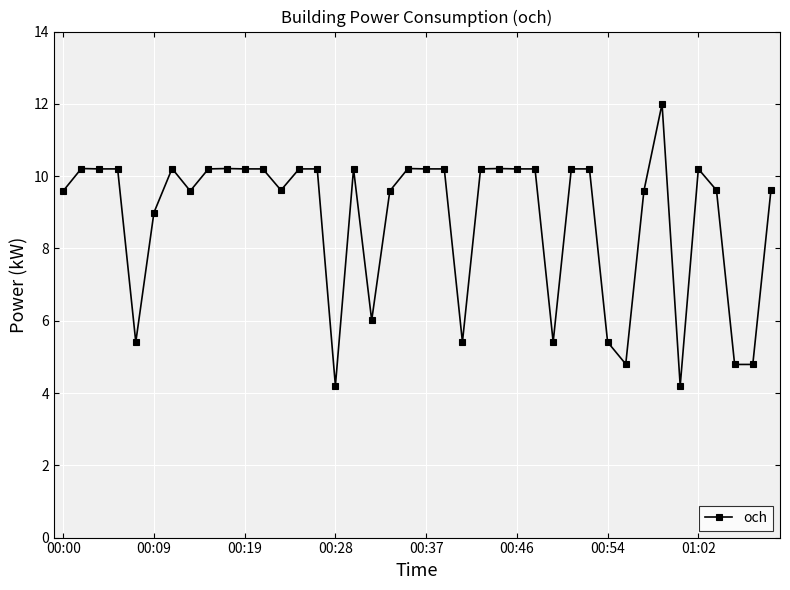

What is the value of the 21st point from the left?

10.2